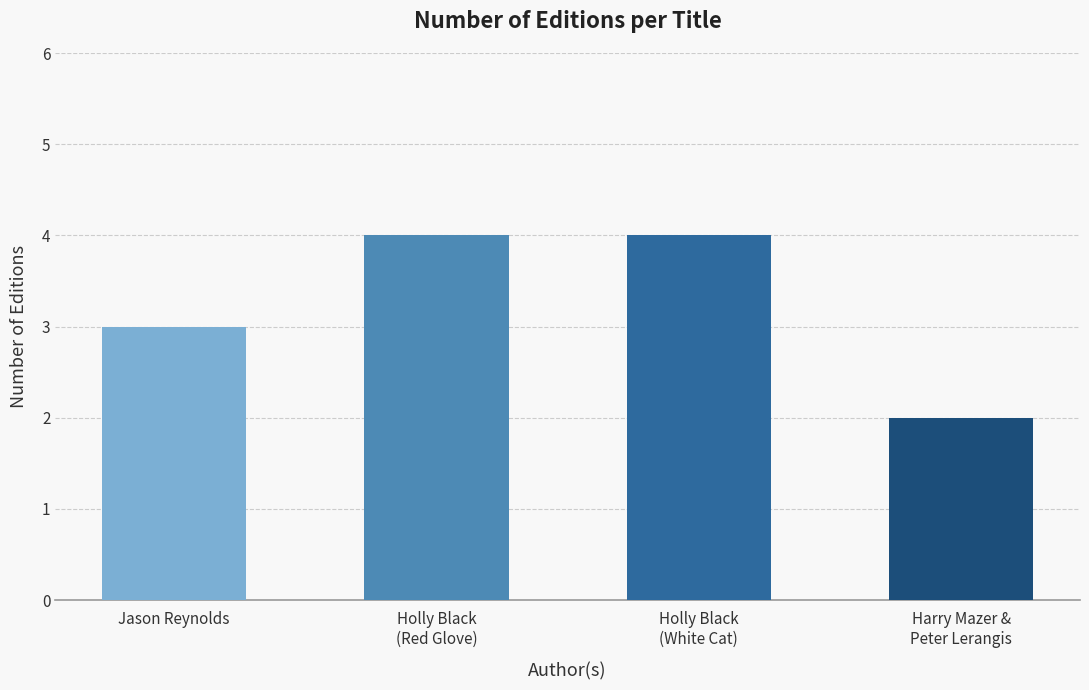

The value at Holly Black
(Red Glove) is 4. True or false?

True